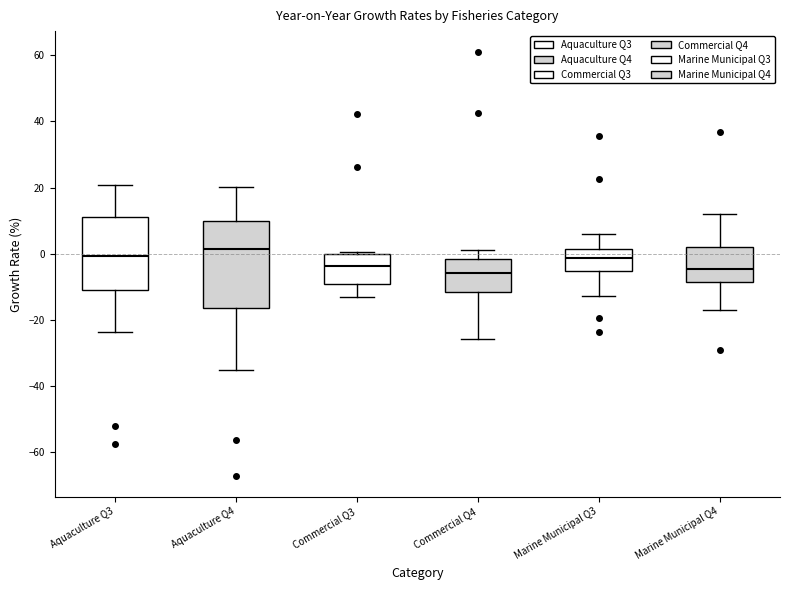

Comparing the boxes themselves (not the whiskers), which one is the tallest?

Aquaculture Q4